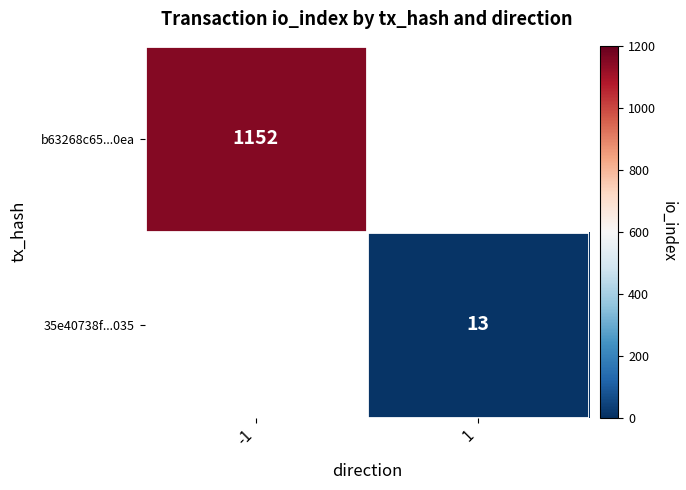

The b63268c65...0ea series shows 1152 at -1. True or false?

True